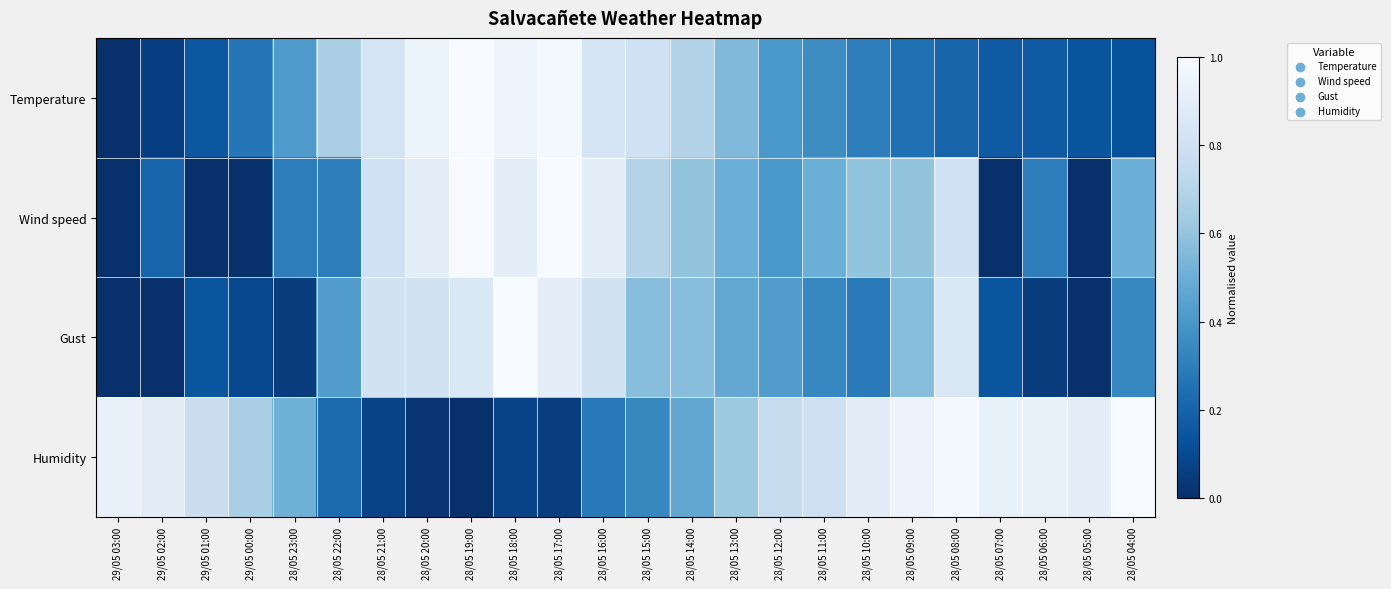

Rank the series by their maximum value, from lowest to highest.

Temperature, Wind speed, Gust, Humidity